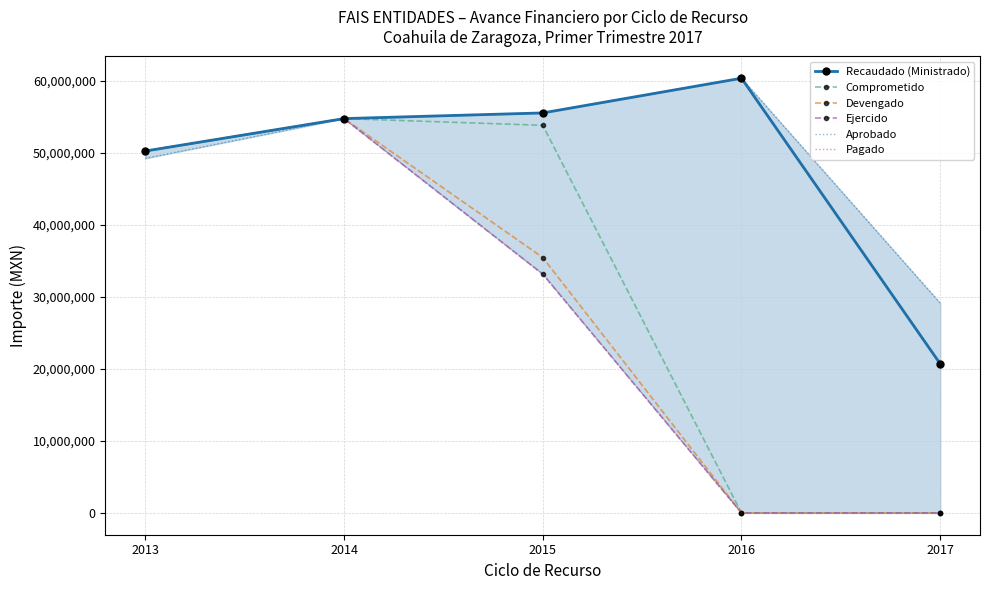

True or false: Comprometido and Devengado intersect in this chart.

False